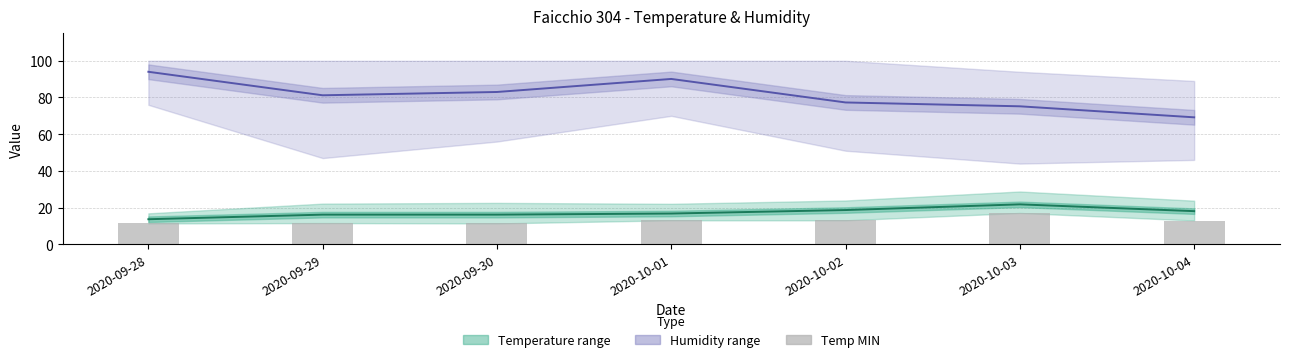

Which category has the lowest value across all series?

2020-09-28